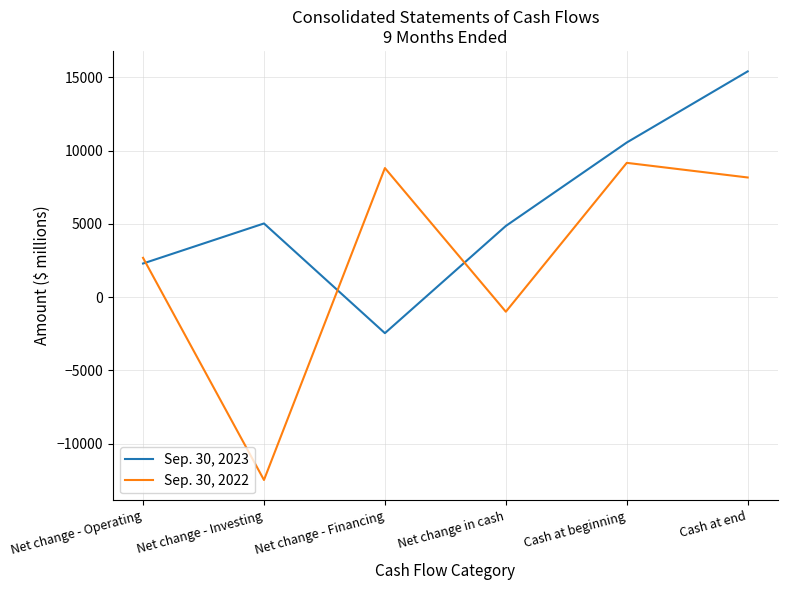

Between Net change - Investing and Cash at end, which series saw the biggest shift?

Sep. 30, 2022